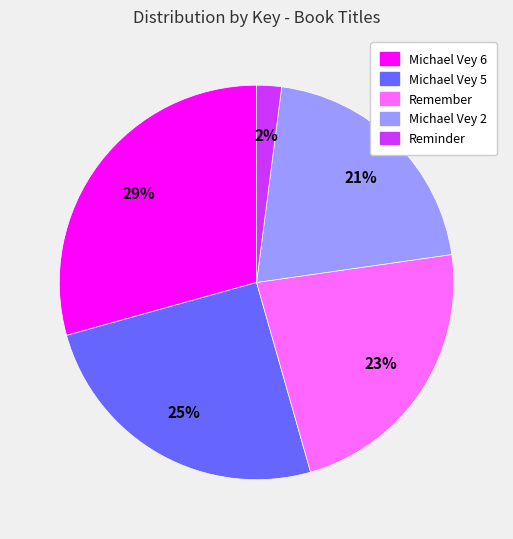

To the nearest percent, what portion does Michael Vey 2 represent?

21%